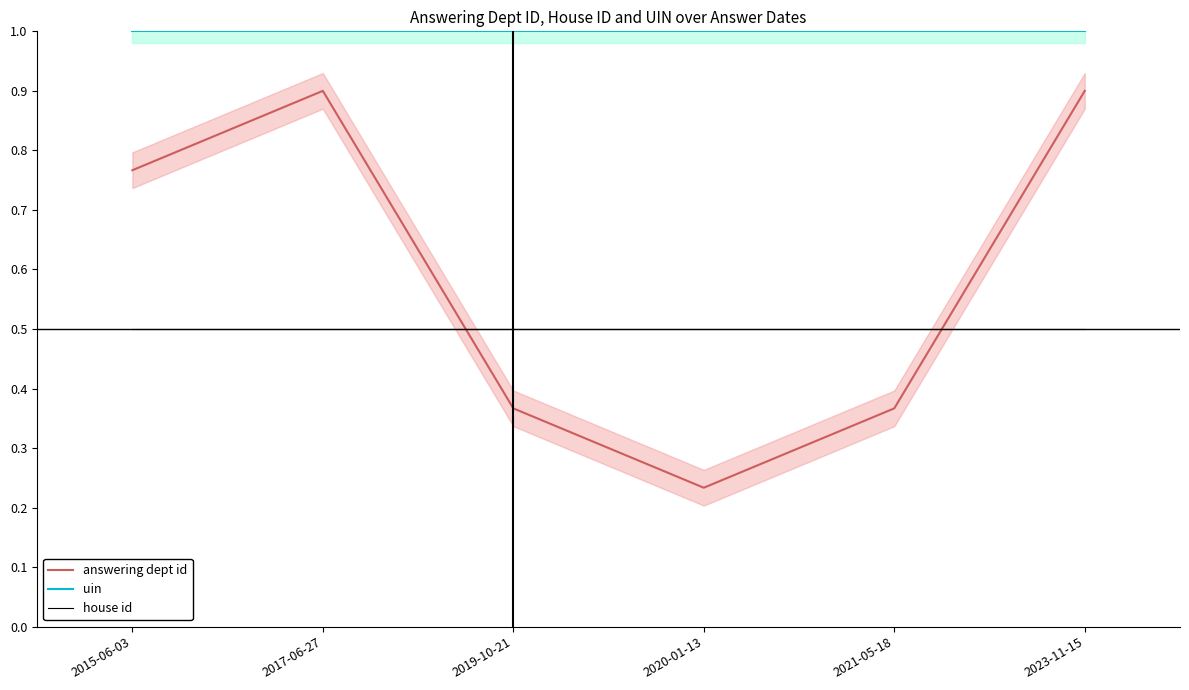

What is the approximate value of answering dept id at 2015-06-03?

0.8